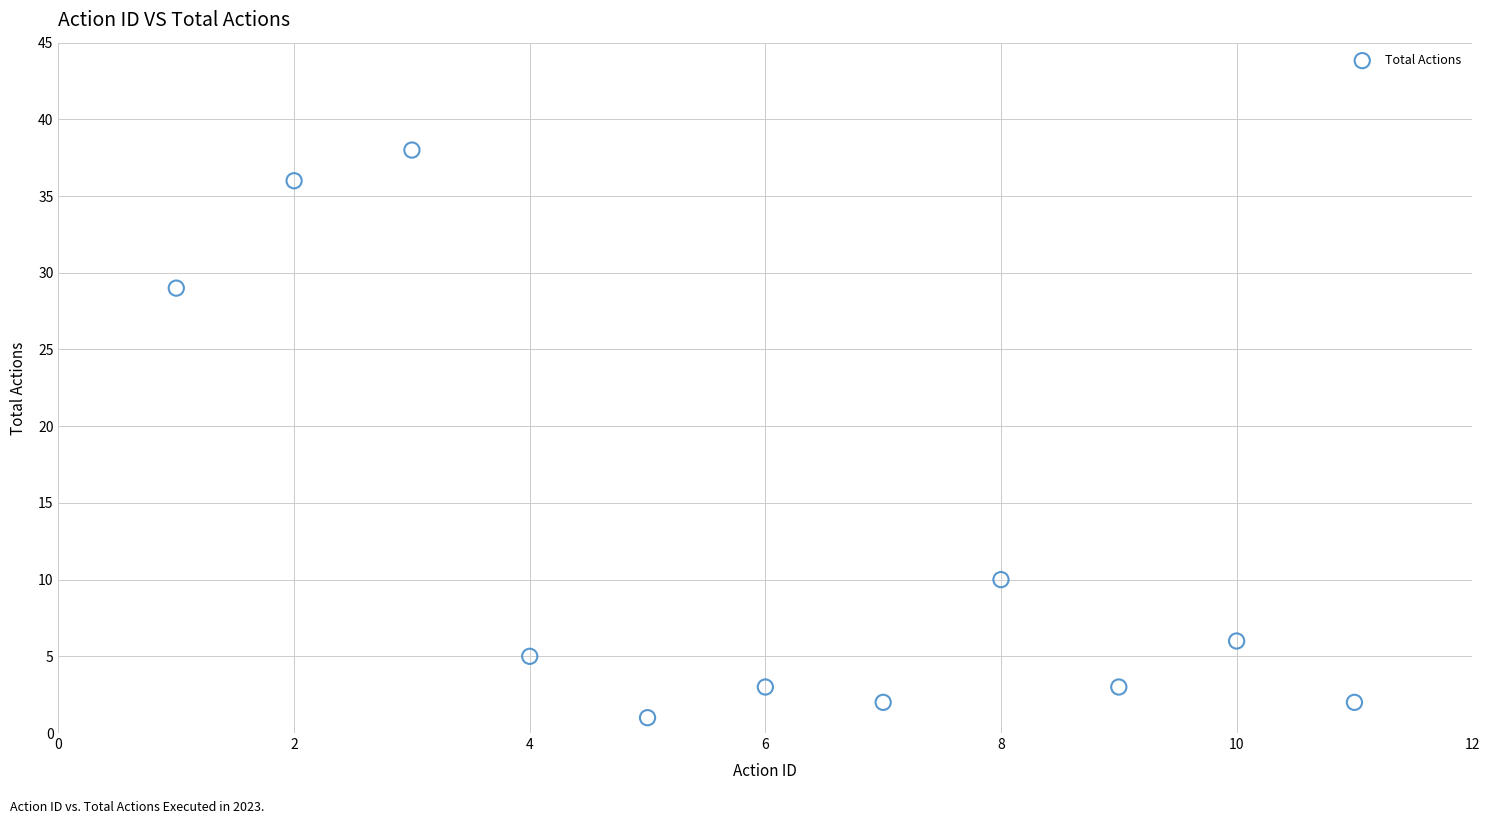

What Y value in the scatter plot is closest to 19?

10